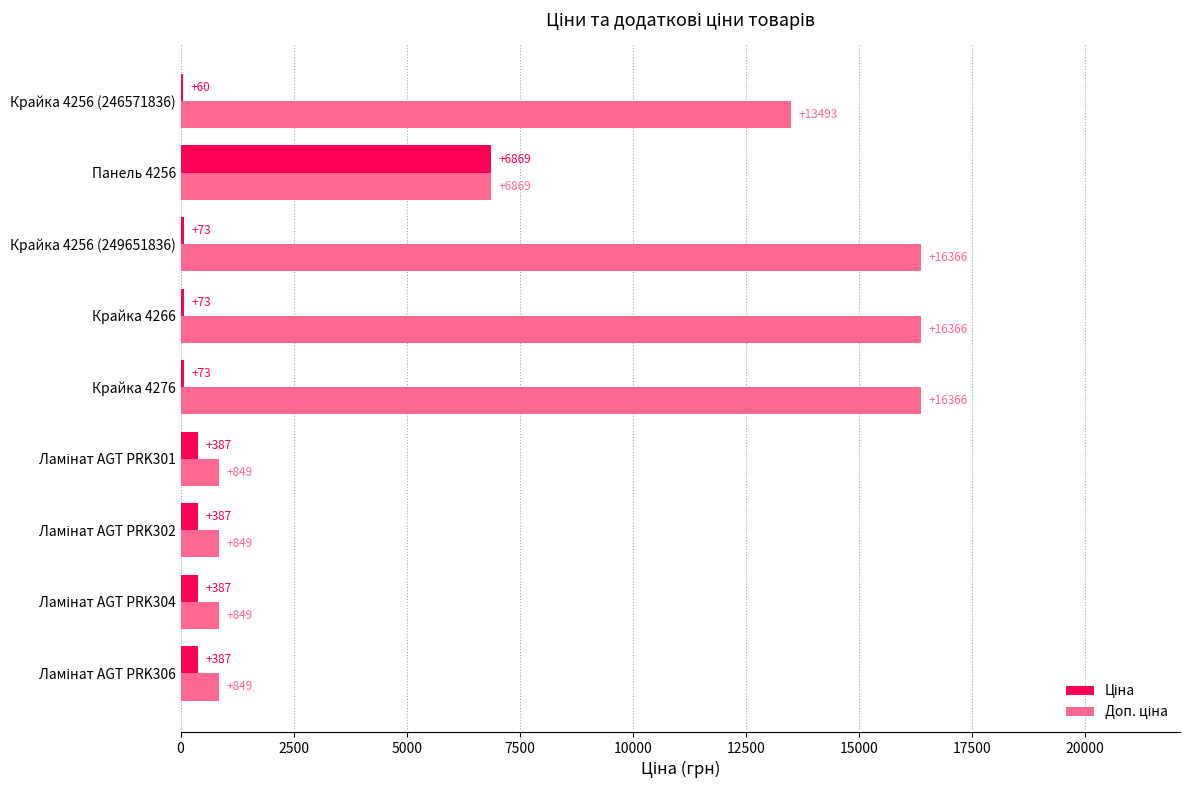

What is the highest value of the Ціна series?

6869.4